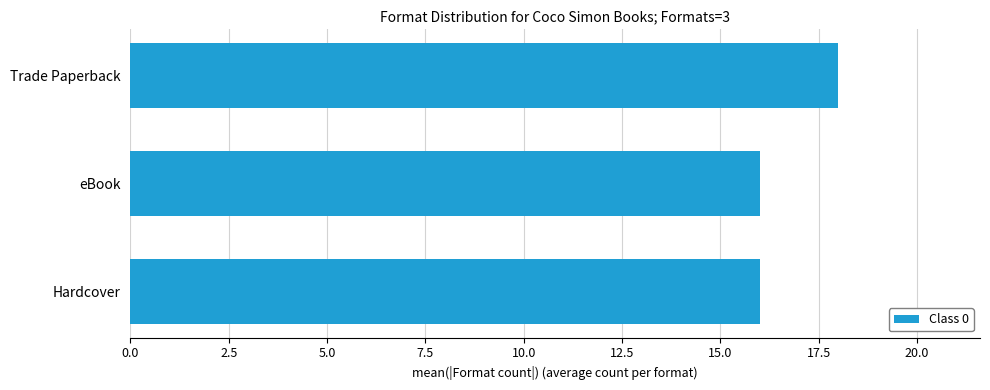

What is the minimum value shown in the chart?

16